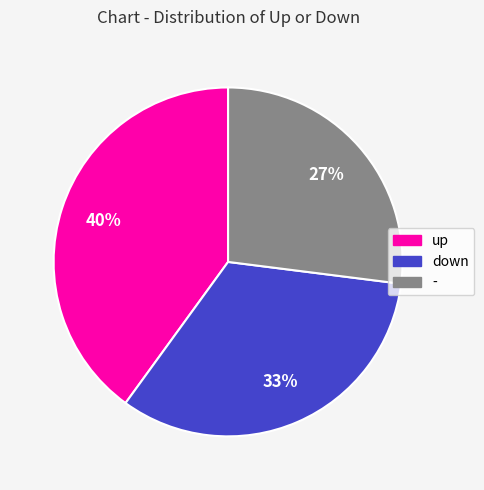

Approximately how many times larger is the value at down compared to -?

1.2